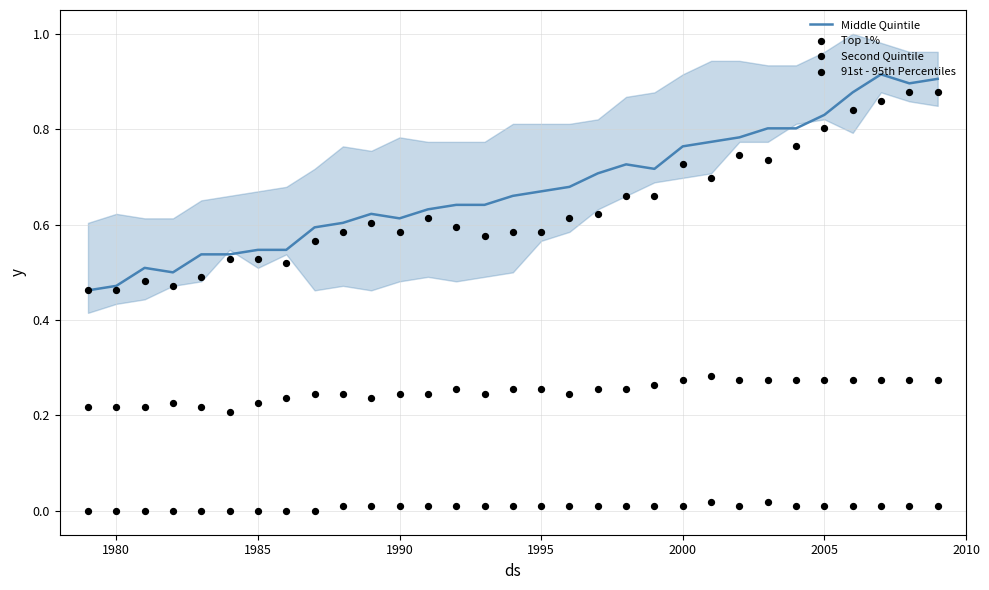

True or false: Middle Quintile has a value of 0.6 at 1980.

False